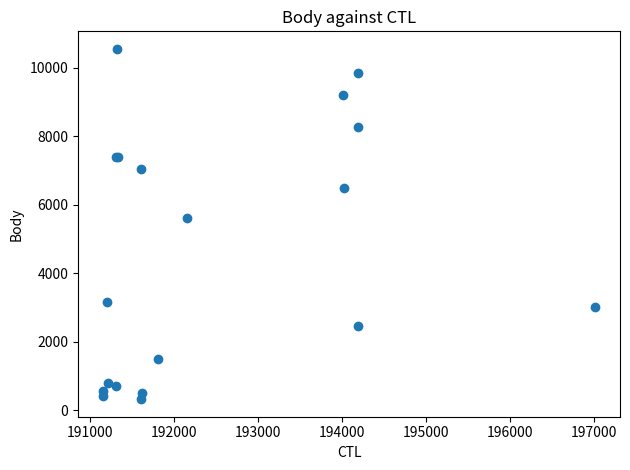

What Y value in the scatter plot is closest to 5436?

5600